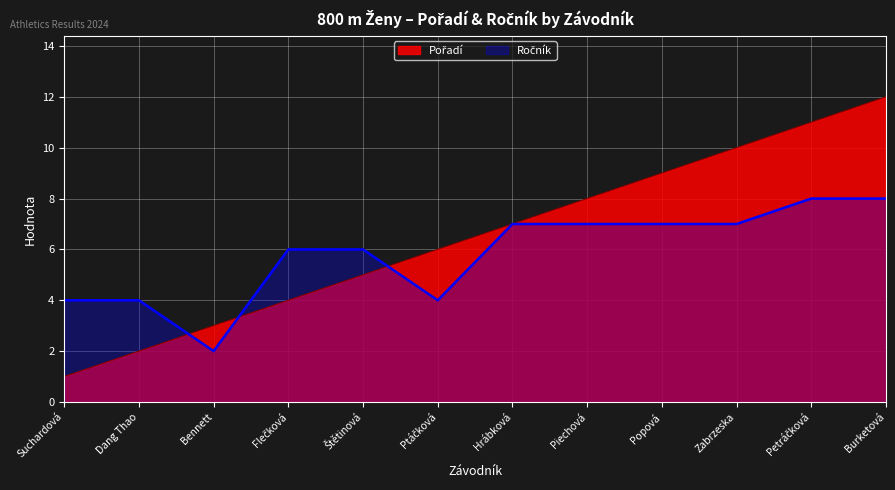

True or false: Pořadí has a value of 3 at Štětinová.

False